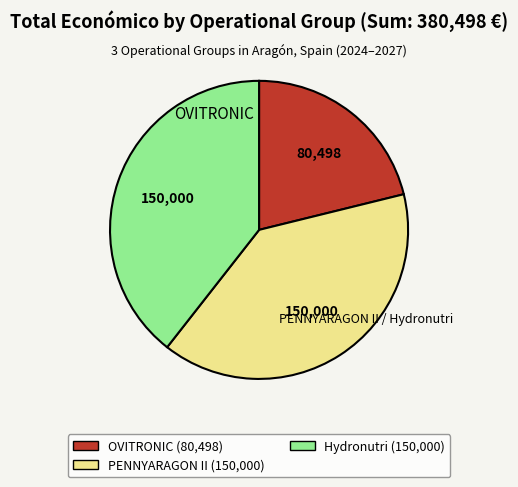

What is the ratio of the value at PENNYARAGON II (150,000) to the value at Hydronutri (150,000)?

1.0